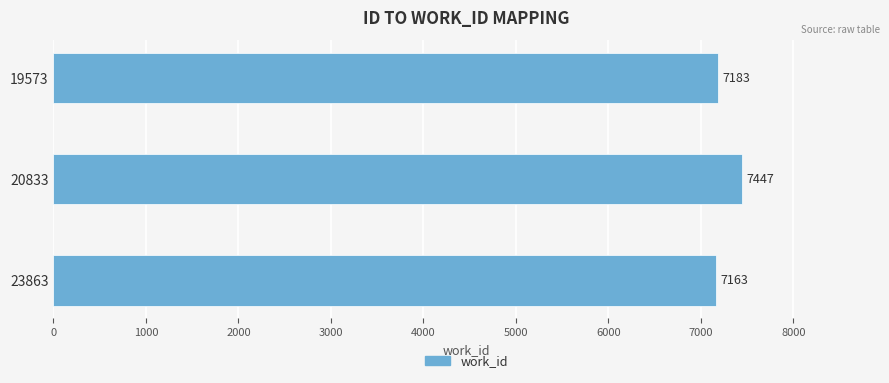

Is it true that the value at 20833 is 2190?

False